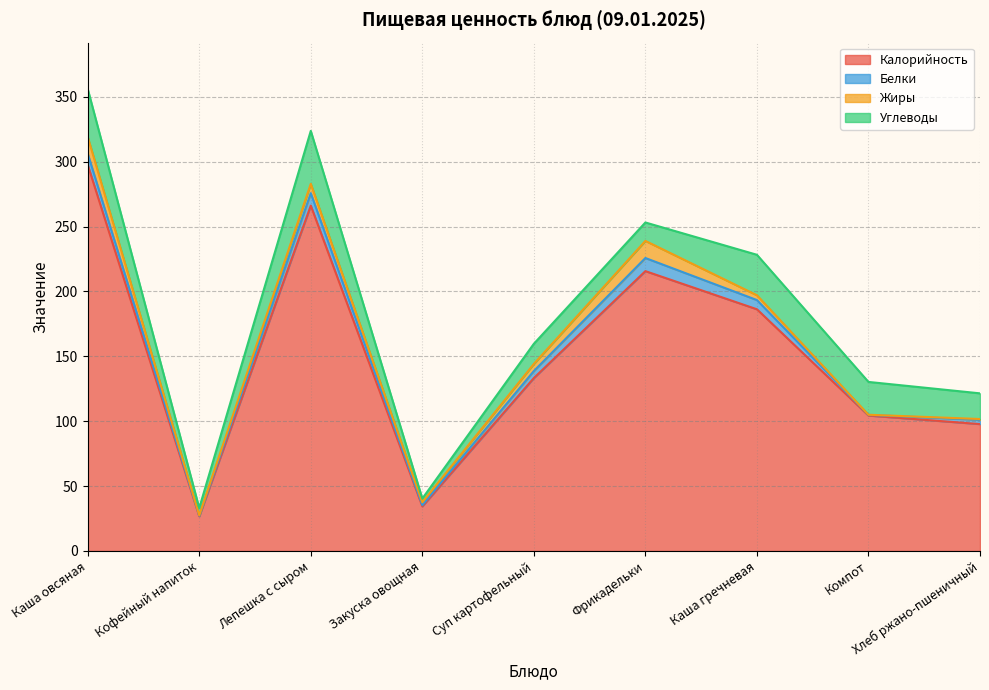

Count the number of categories in the chart.

9